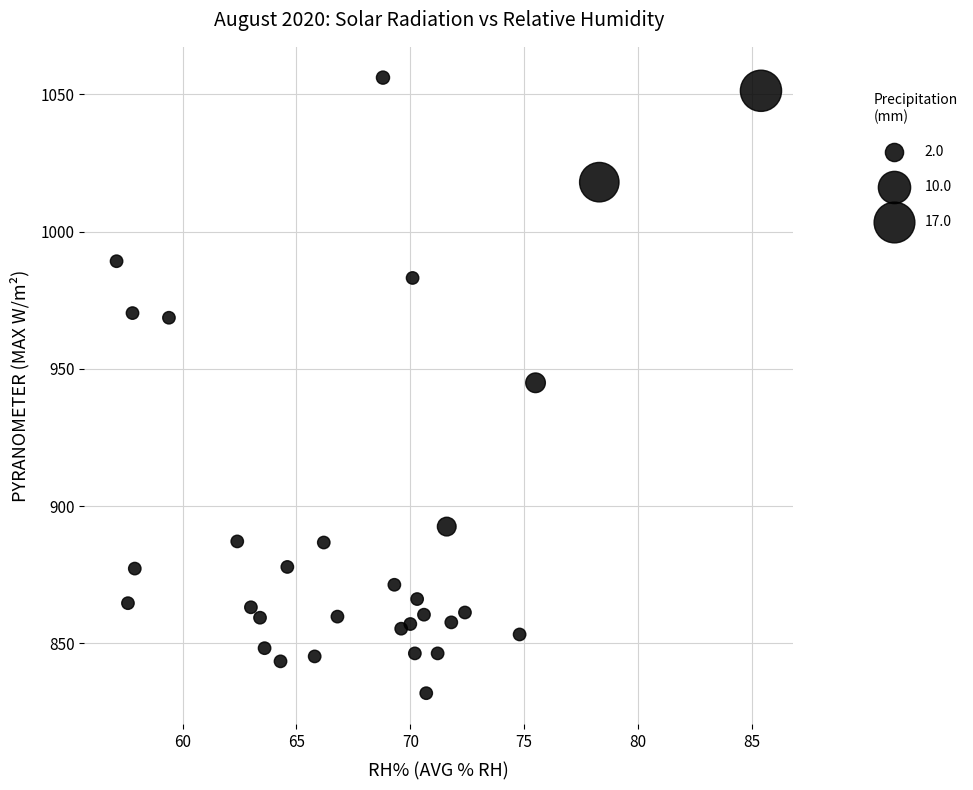

What is the range of X values (max minus min)?

28.3